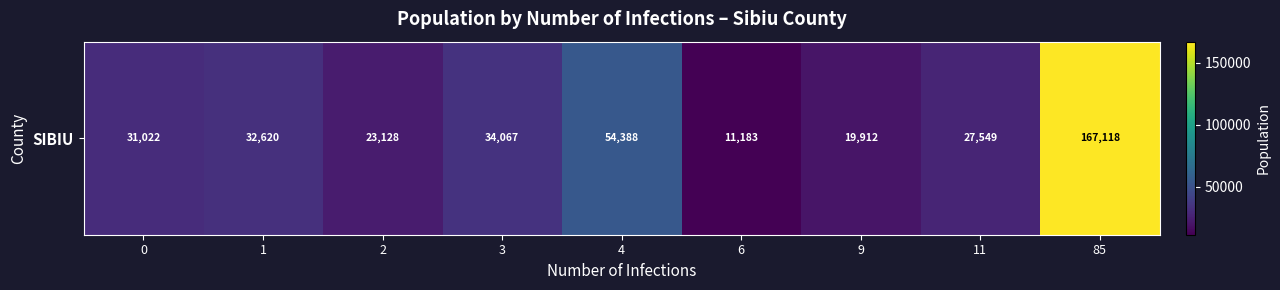

What is the change in value from 0 to 4?

+23366